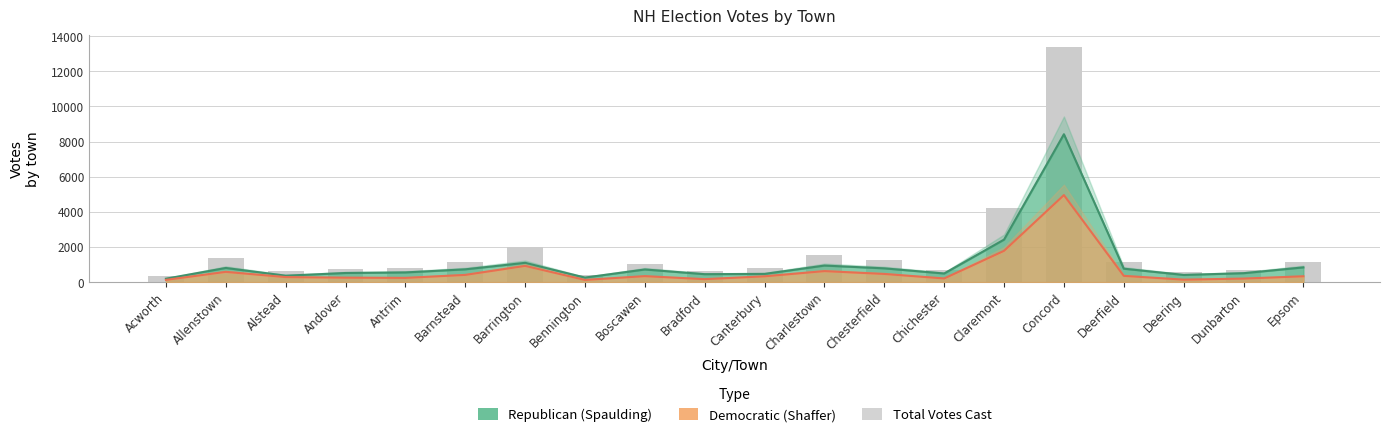

Approximately how many times larger is the value at Chesterfield compared to Antrim?

1.6